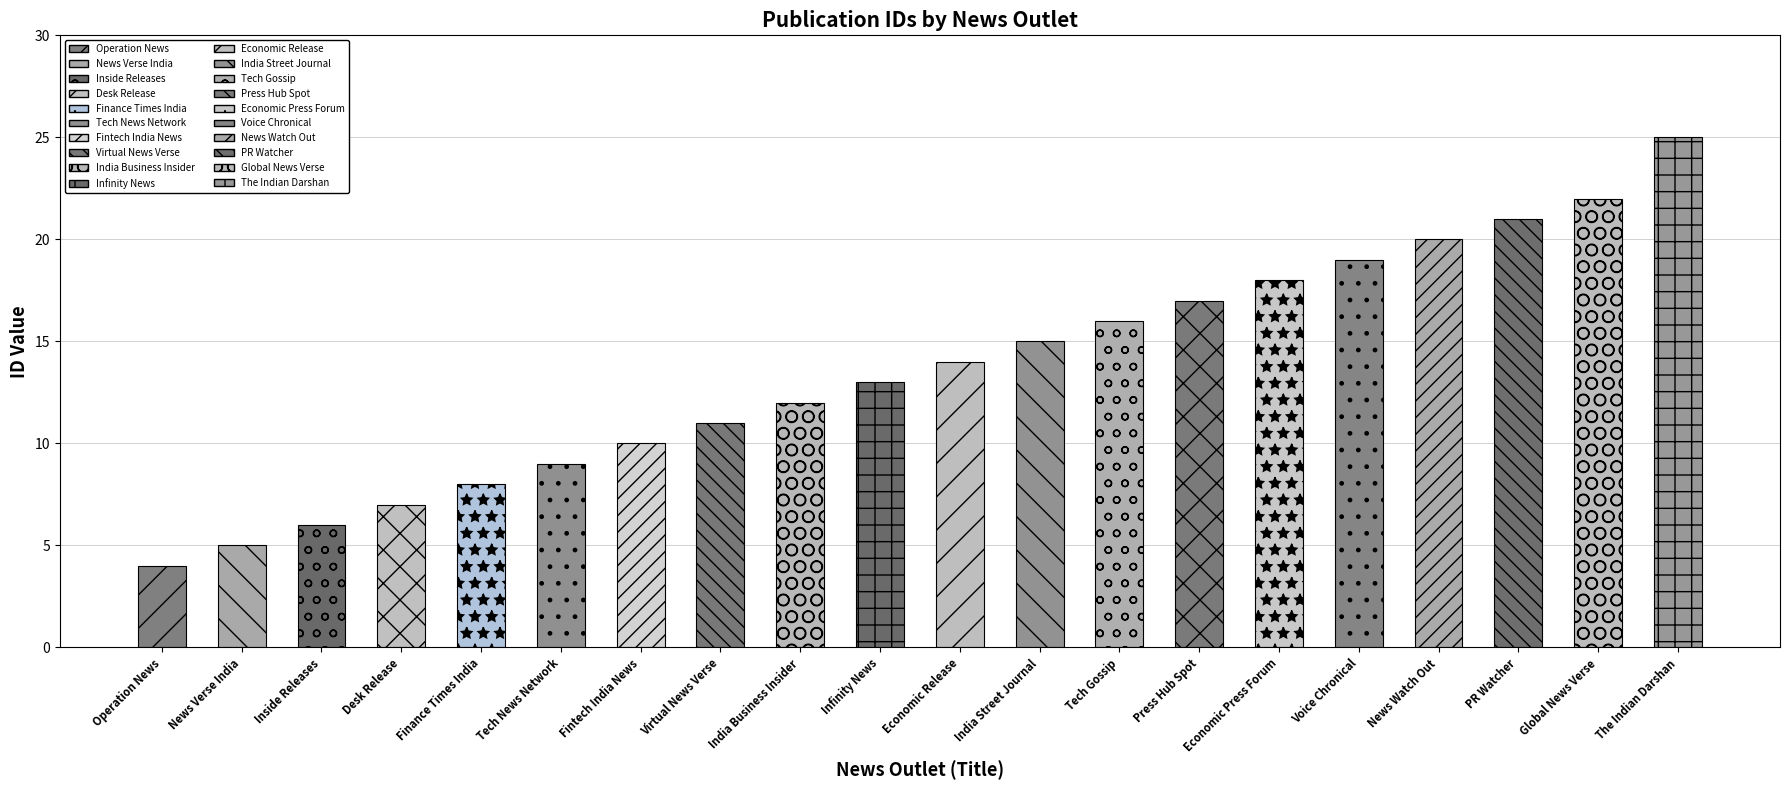

Reading left to right, extract all data points from this chart.

Operation News=4	News Verse India=5	Inside Releases=6	Desk Release=7	Finance Times India=8	Tech News Network=9	Fintech India News=10	Virtual News Verse=11	India Business Insider=12	Infinity News=13	Economic Release=14	India Street Journal=15	Tech Gossip=16	Press Hub Spot=17	Economic Press Forum=18	Voice Chronical=19	News Watch Out=20	PR Watcher=21	Global News Verse=22	The Indian Darshan=25